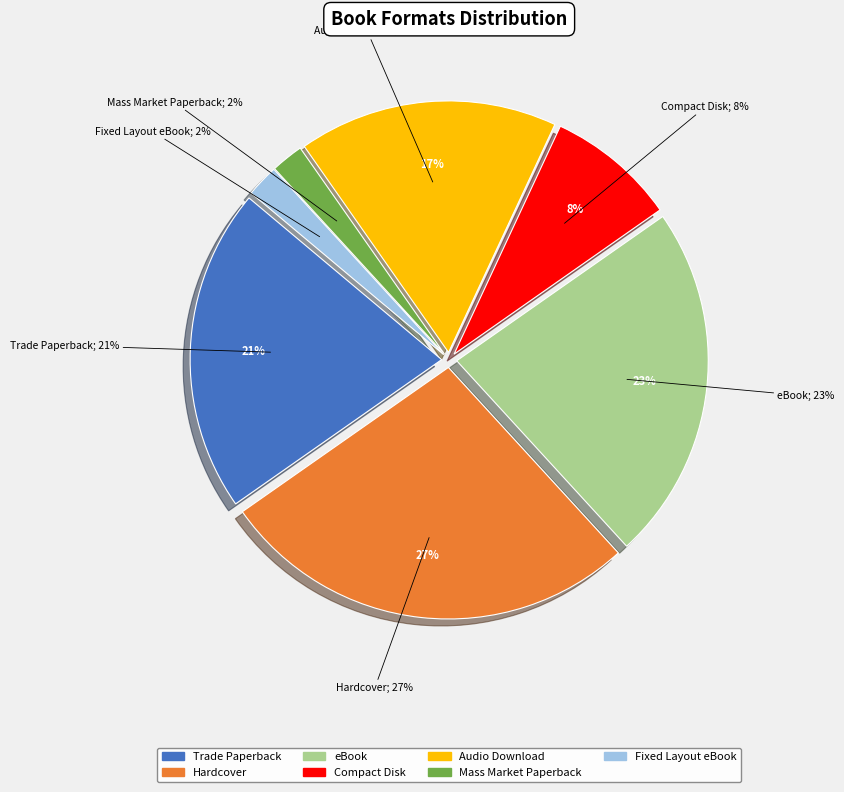

What percentage is the Fixed Layout eBook slice, to the nearest percent?

2%